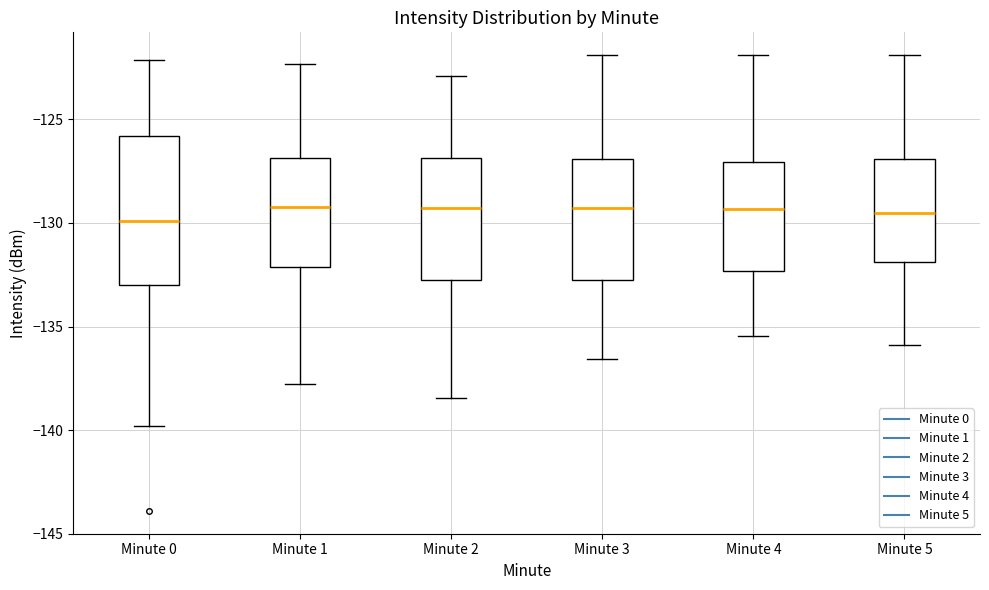

Reading left to right, read every box against the y-axis: the position of its median line, the range the box covers, and the ends of its whiskers. The values are not printed on the chart, so give them approximately, as read against the axis.

Minute 0: median -130.0, box -133.0 to -126.0, whiskers -140.0 to -122.0
Minute 1: median -129.0, box -132.0 to -127.0, whiskers -138.0 to -122.5
Minute 2: median -129.5, box -132.5 to -127.0, whiskers -138.5 to -123.0
Minute 3: median -129.5, box -133.0 to -127.0, whiskers -136.5 to -122.0
Minute 4: median -129.5, box -132.5 to -127.0, whiskers -135.5 to -122.0
Minute 5: median -129.5, box -132.0 to -127.0, whiskers -136.0 to -122.0